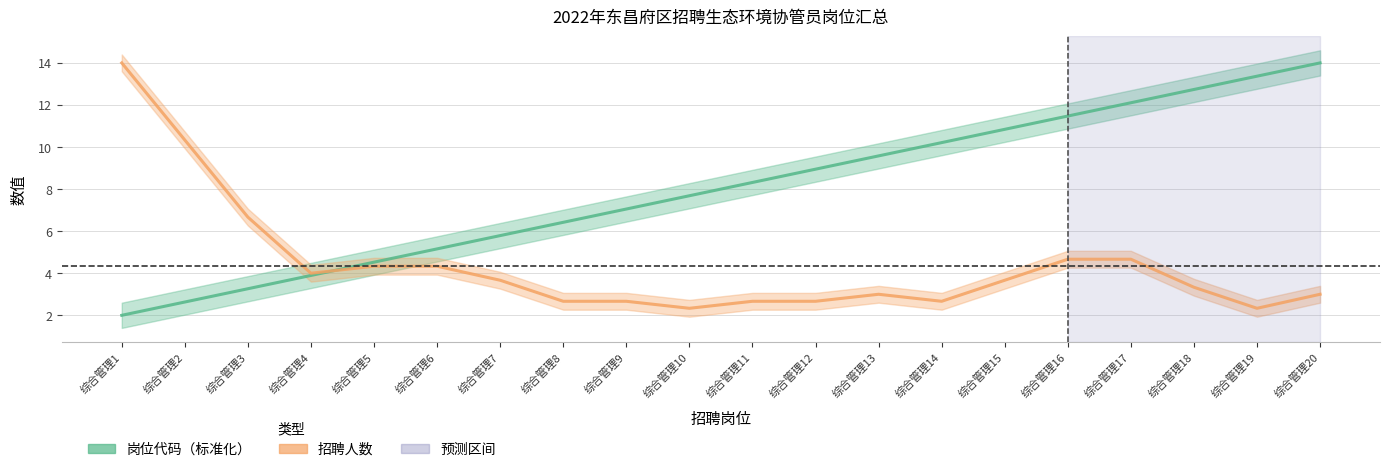

Which series has the largest total across all categories?

岗位代码（标准化）